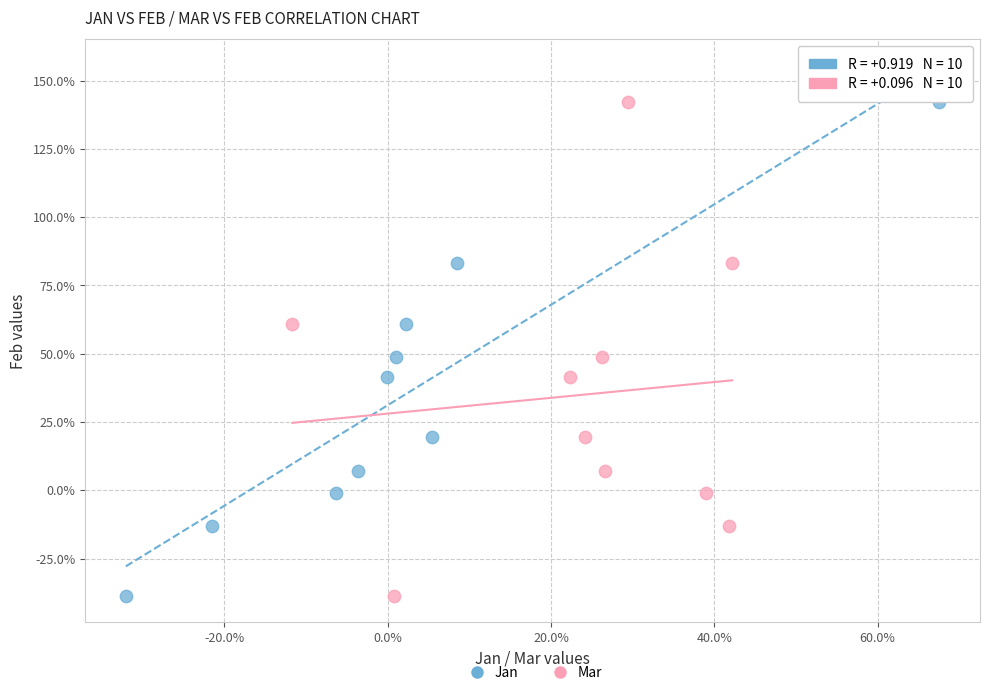

What are all the series names shown in the legend?

Jan, Mar